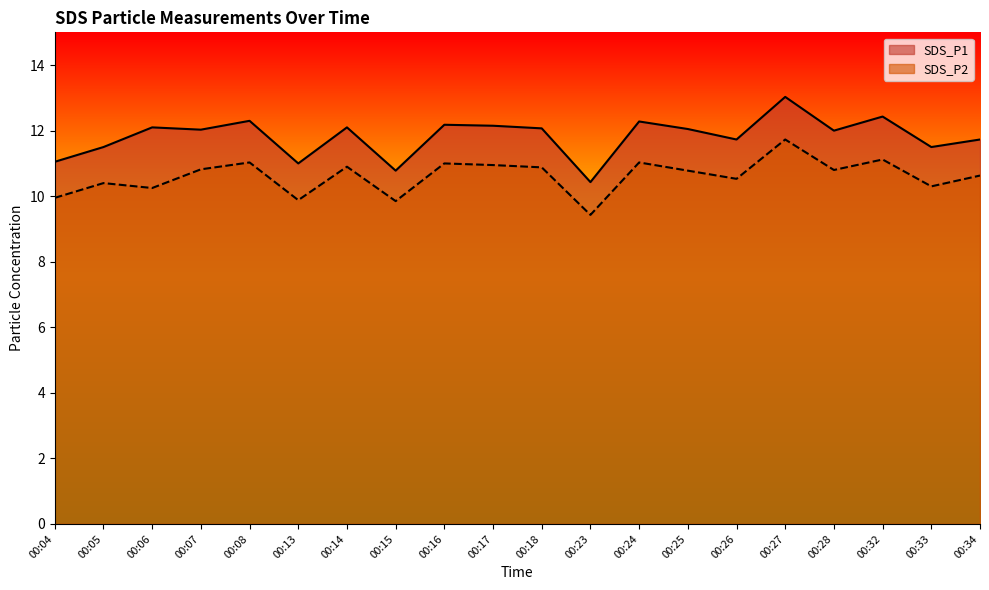

What is the average value of the SDS_P1 series?

11.8